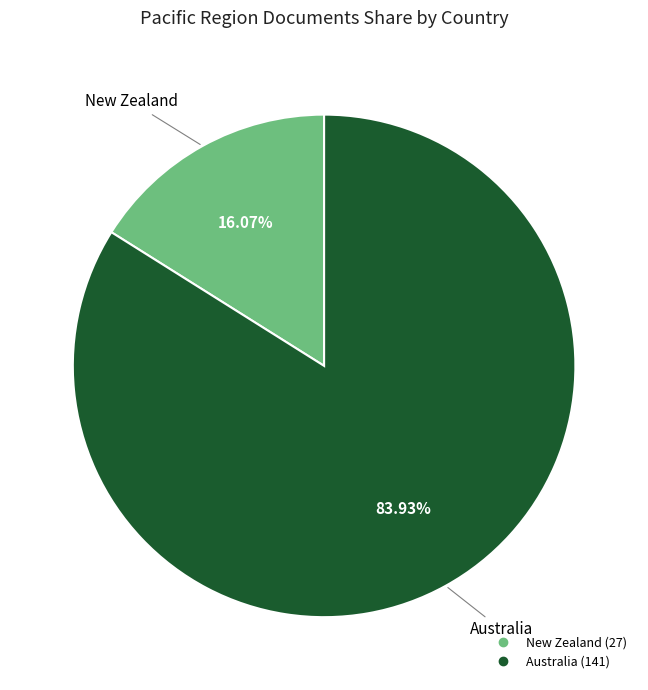

What percentage is NOT represented by New Zealand?

83.9%